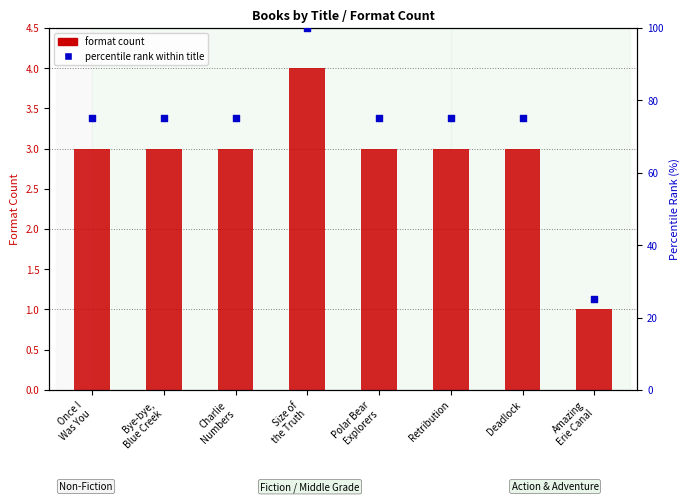

Which series has the largest total across all categories?

percentile rank